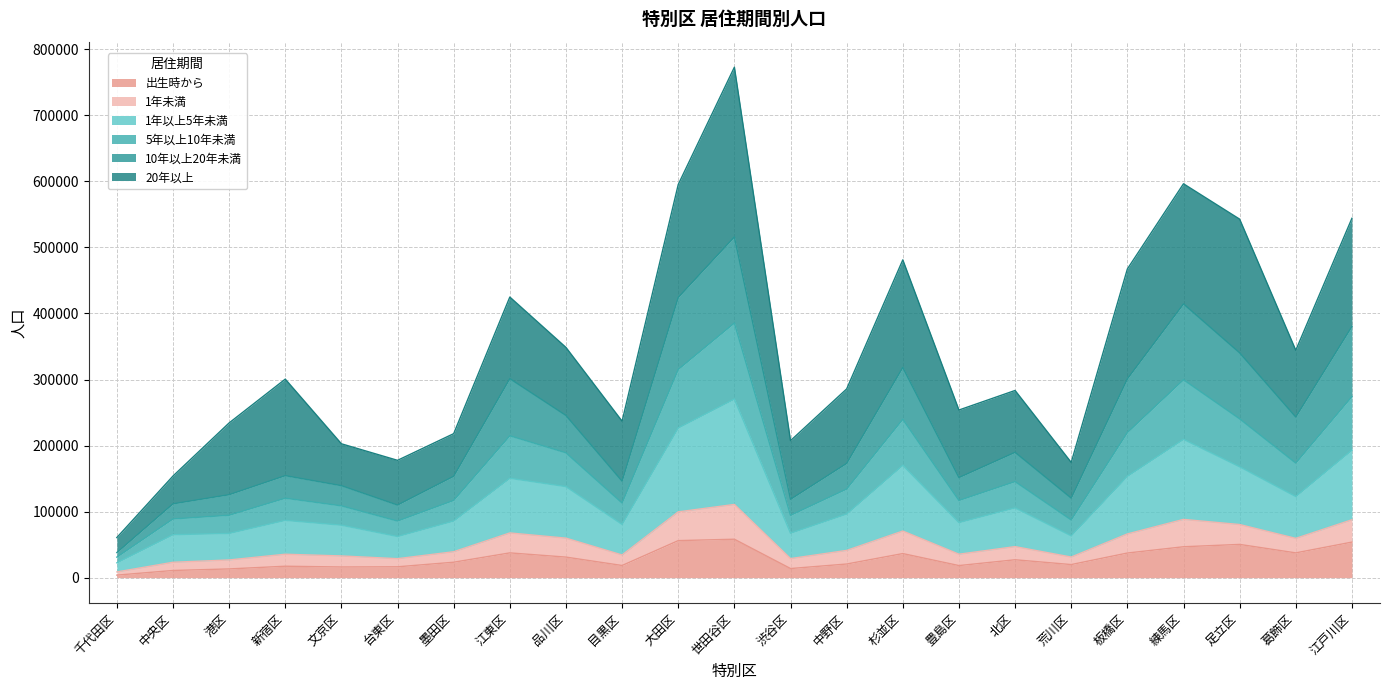

What is the highest value of the 出生時から series?

58195